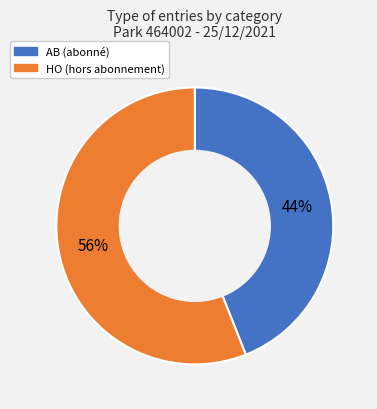

To the nearest percent, what is the combined percentage of AB and HO?

100%